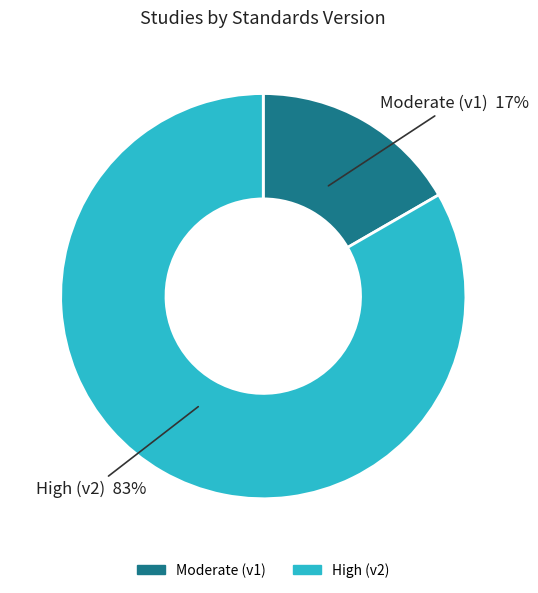

Does any single category account for the majority?

Yes